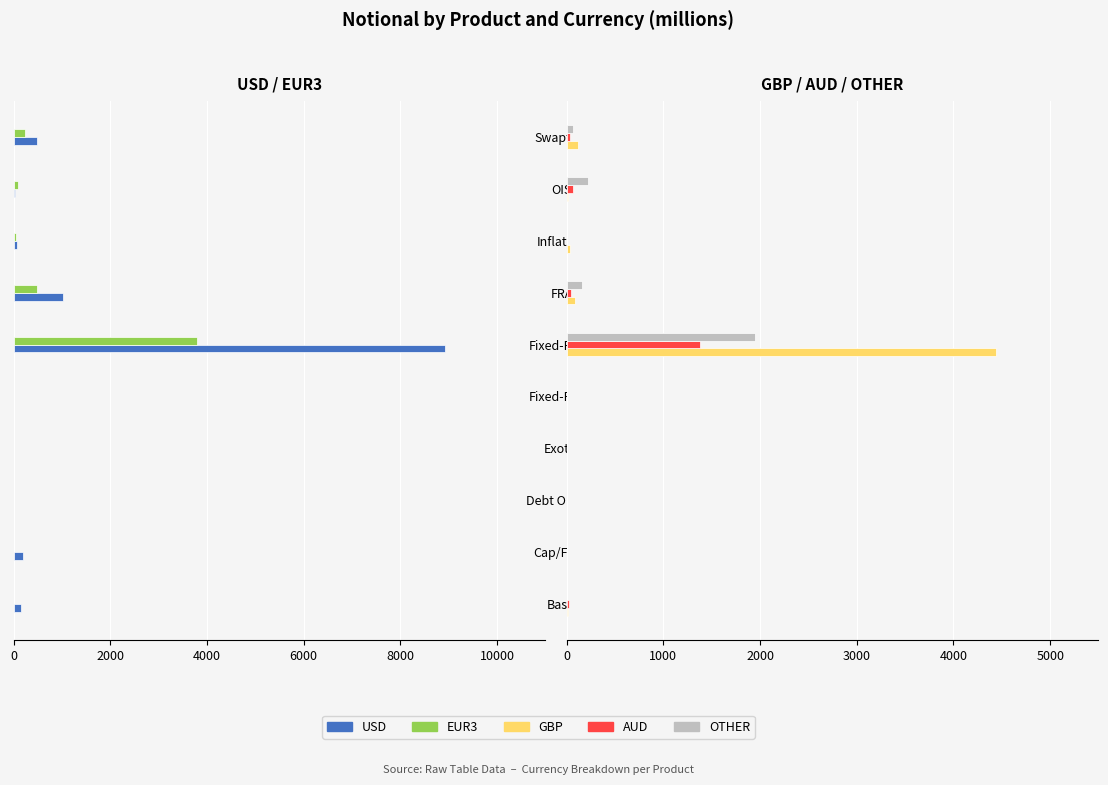

What are all the series names shown in the legend?

USD, EUR3, GBP, AUD, OTHER